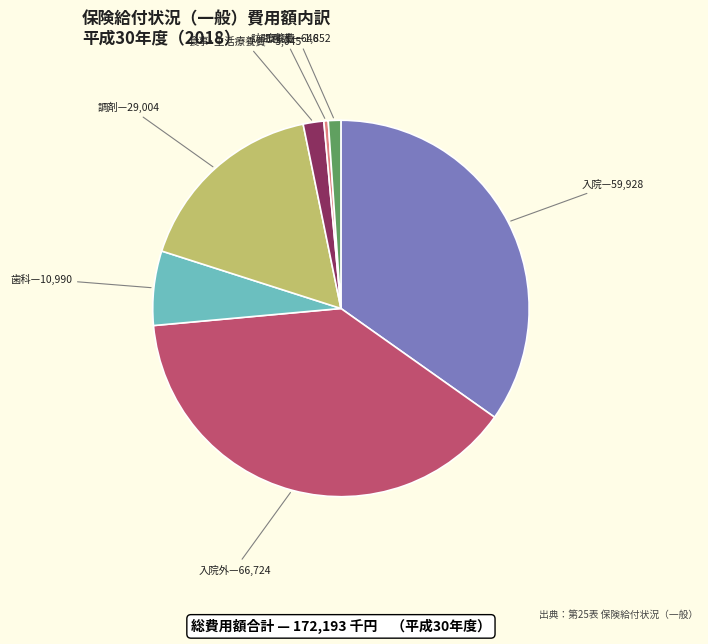

Count the number of slices in the pie.

7